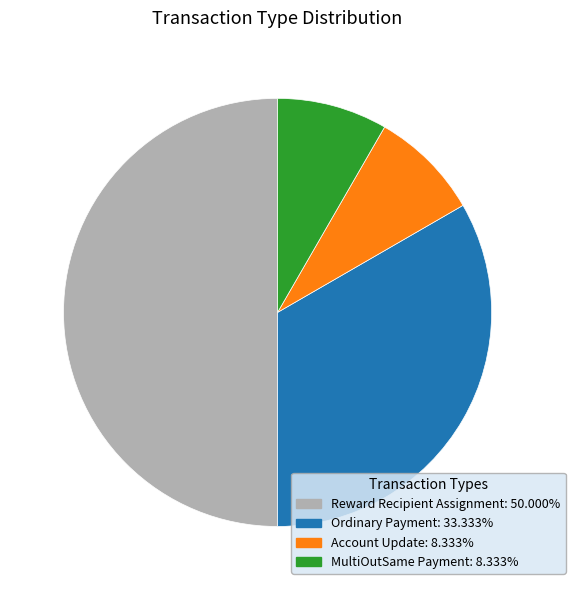

How many slices are in this pie chart?

4